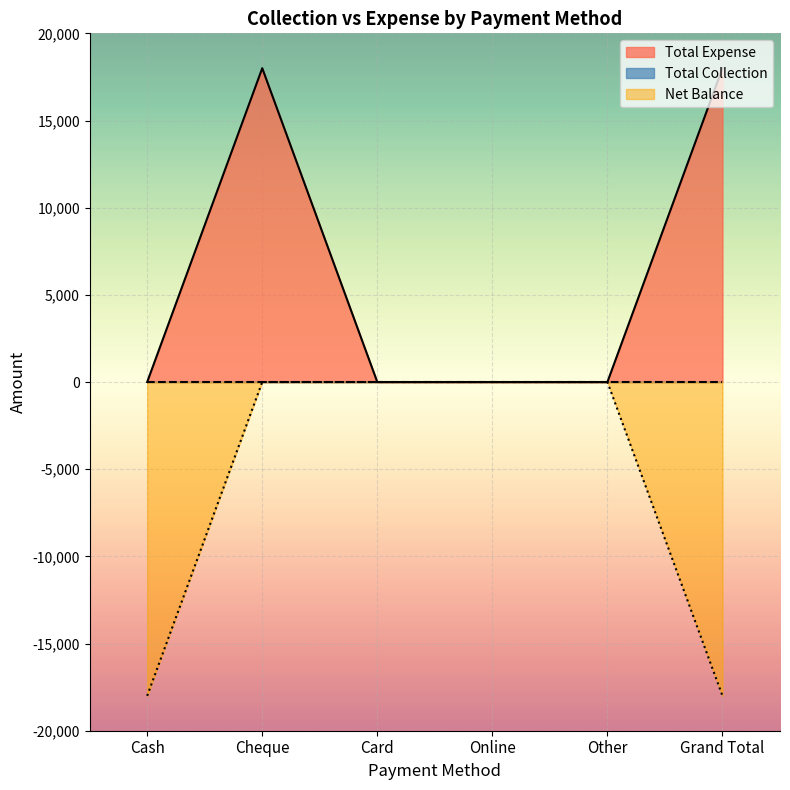

True or false: the data shows 0 at Online.

True